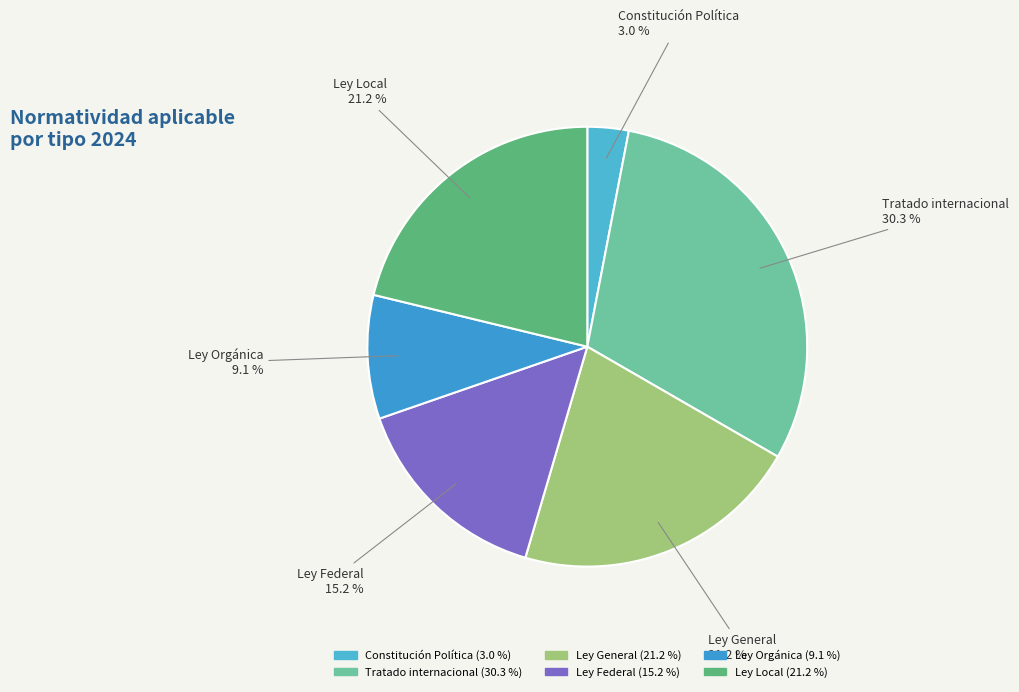

To the nearest percent, what is the difference between the Constitución Política and Ley Local slice percentages?

18%